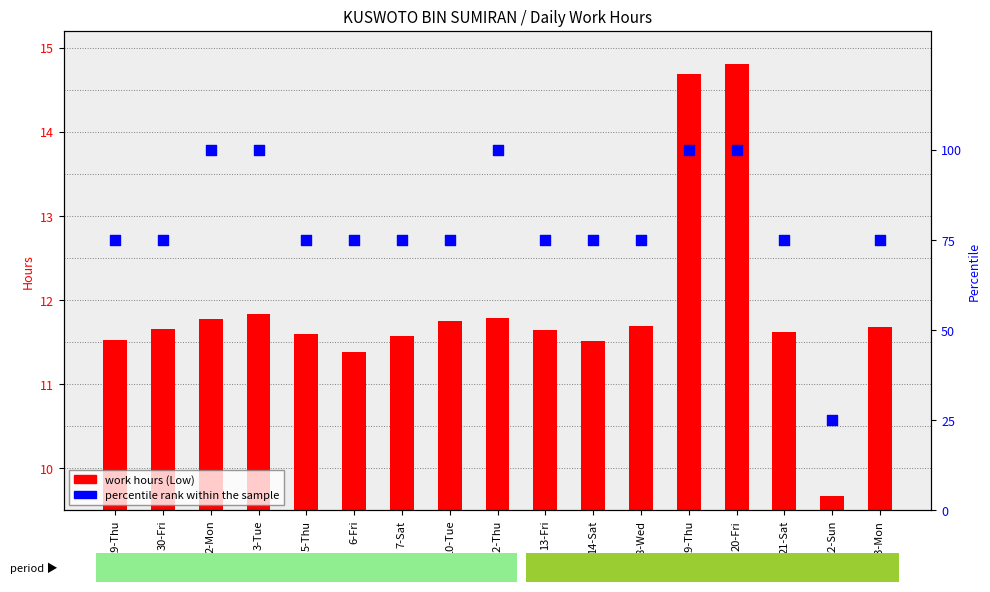

Which series has the largest Y range (max minus min)?

percentile rank within the sample